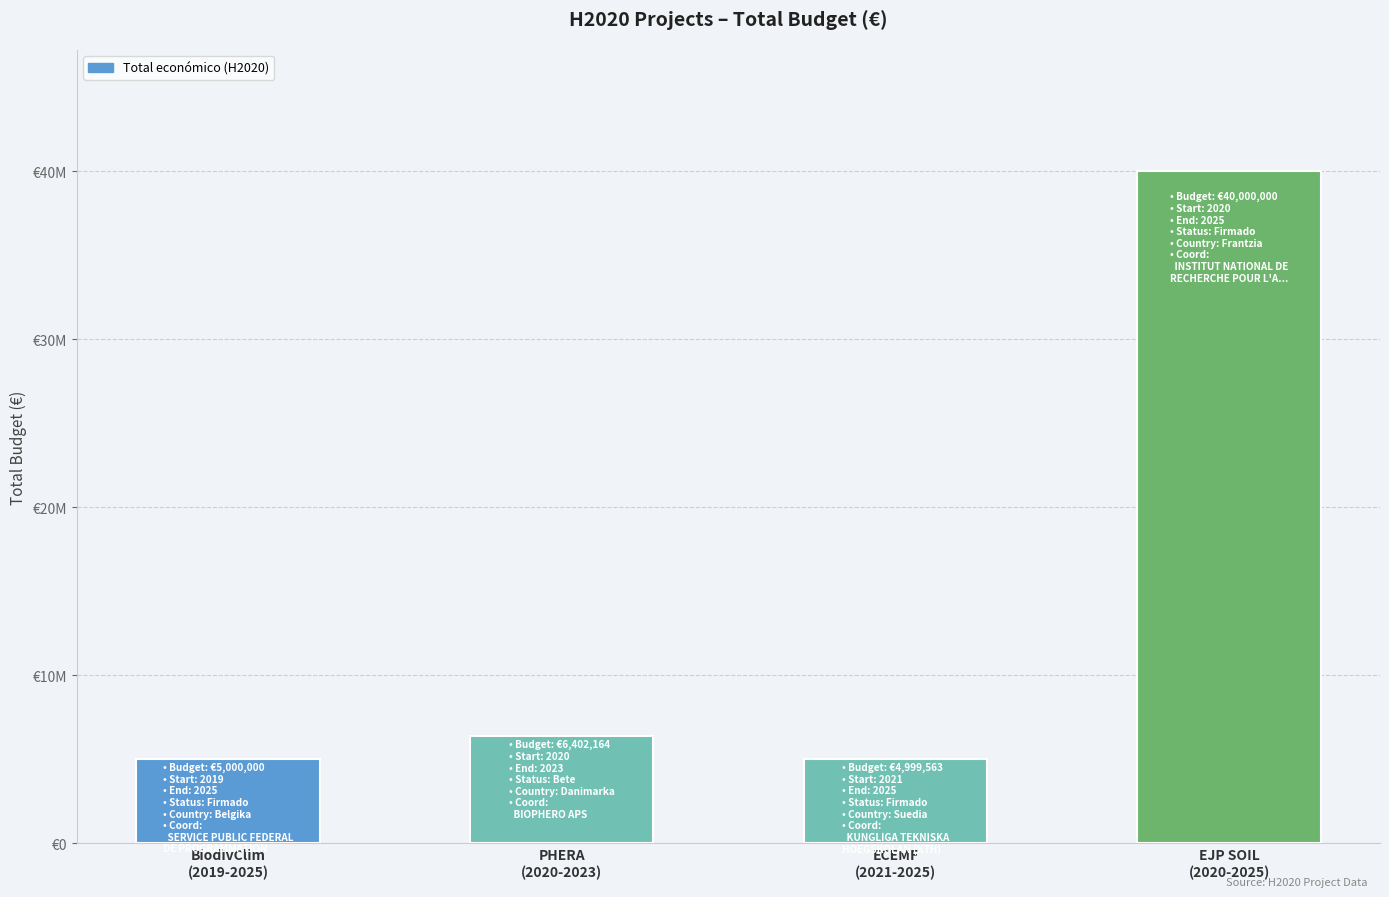

Which has a higher value, BiodivClim
(2019-2025) or ECEMF
(2021-2025)?

BiodivClim
(2019-2025)